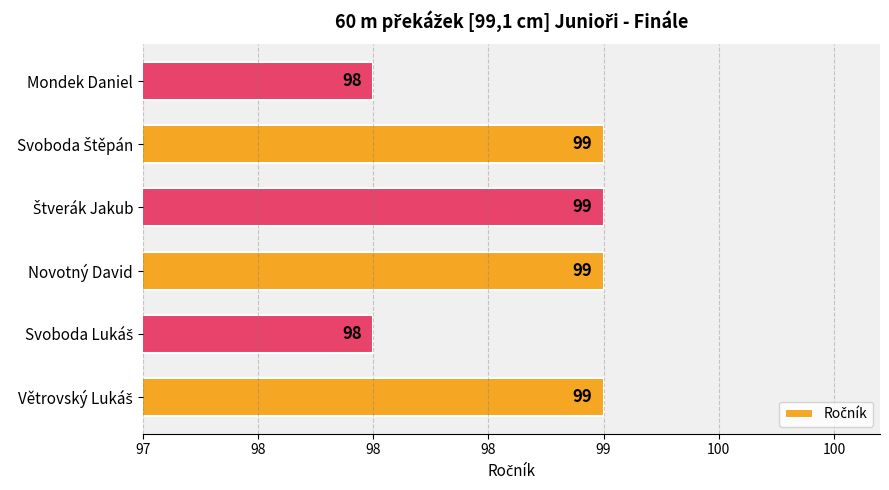

Does the chart contain any negative values?

No